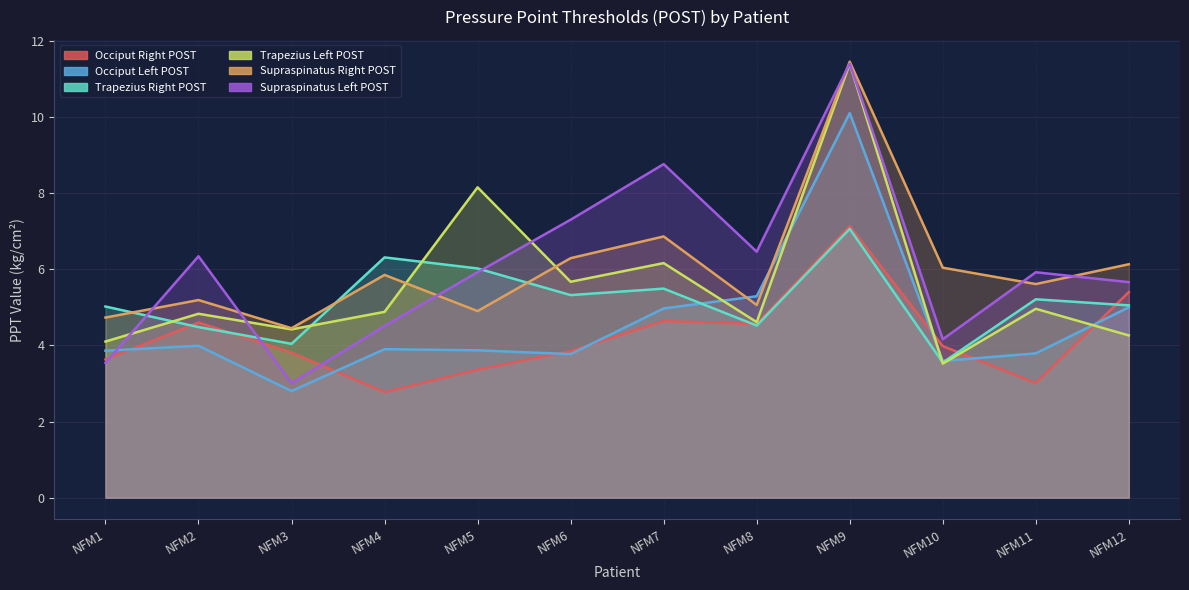

Which has a higher value, NFM1 or NFM11?

NFM1